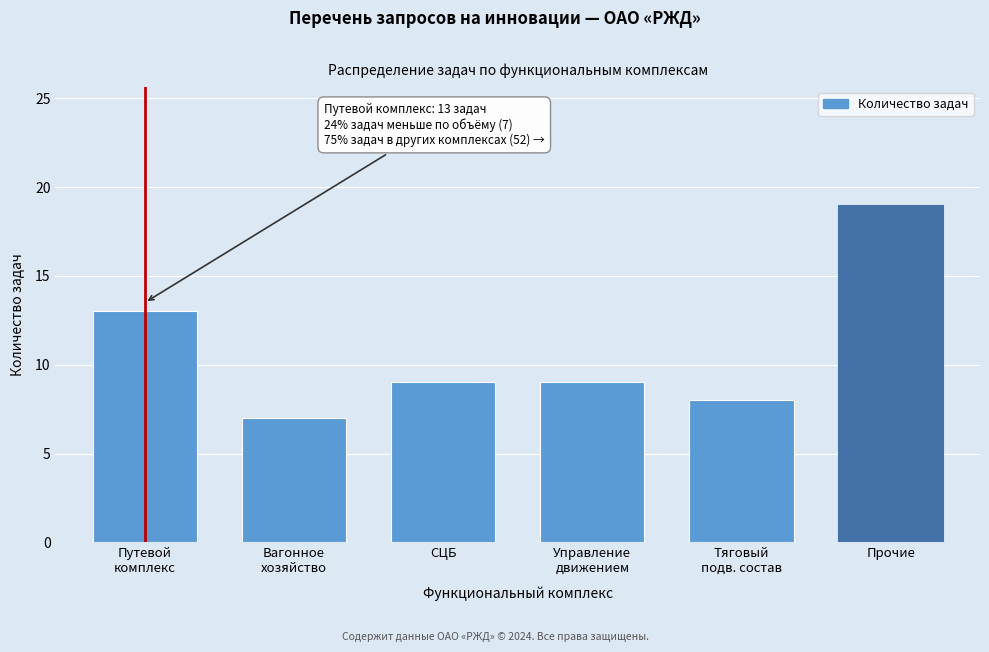

Reading left to right, list all the values displayed in this chart.

13	7	9	9	8	19